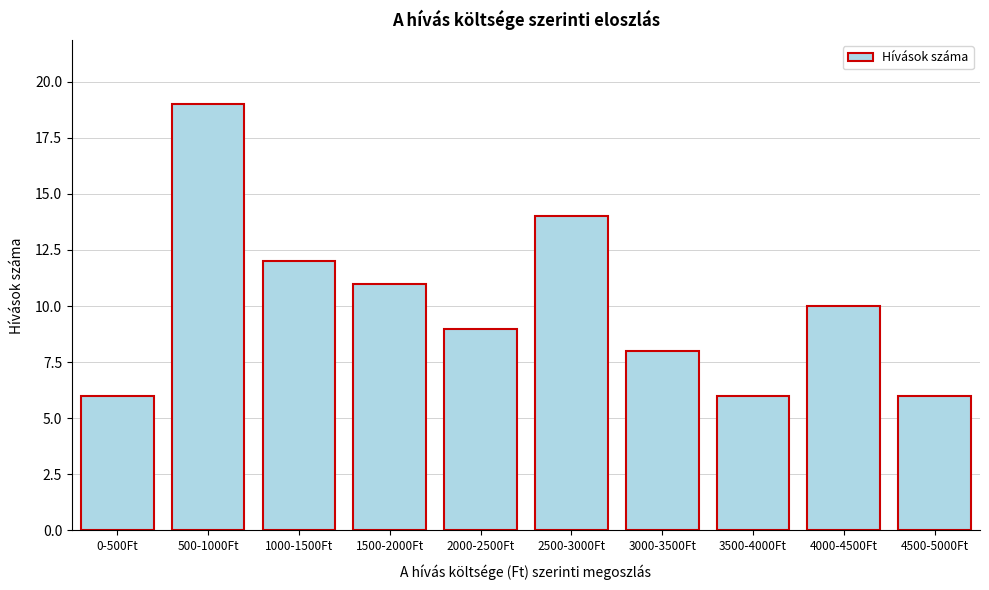

Reading left to right, list all the values displayed in this chart.

6	19	12	11	9	14	8	6	10	6